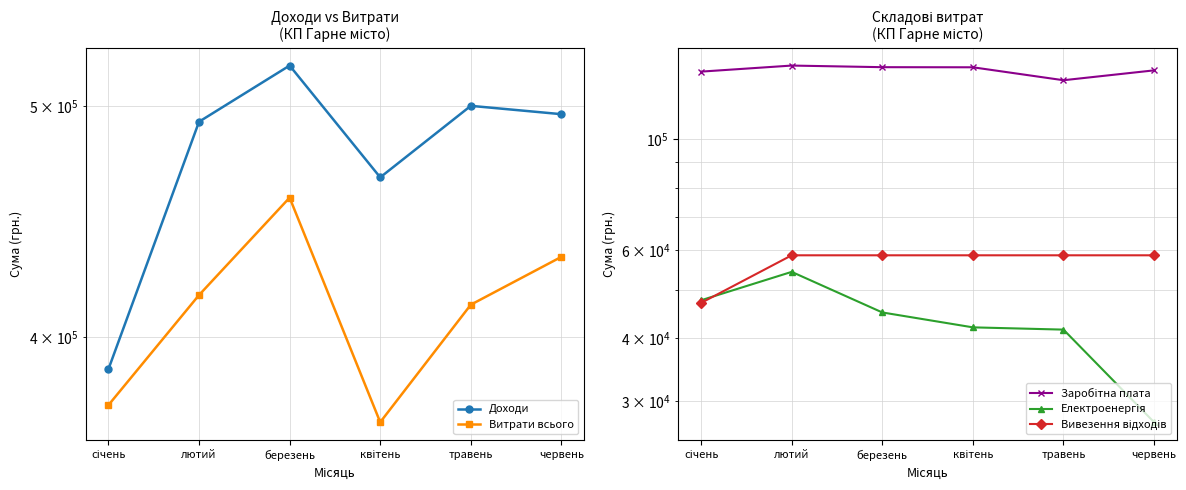

Reading left to right, list all the values displayed in this chart.

Доходи: січень=387822.0	лютий=492638.0	березень=520133.0	квітень=466841.0	травень=500269.0	червень=496249.0
Витрати всього: січень=374583.6	лютий=416630.0	березень=457779.4	квітень=368445.0	травень=412764.0	червень=432315.0
Заробітна плата: січень=136210.0	лютий=140050.0	березень=139014.0	квітень=138947.0	травень=130931.0	червень=136996.0
Електроенергія: січень=47678.0	лютий=54312.0	березень=45079.0	квітень=42097.0	травень=41662.0	червень=27236.0
Вивезення відходів: січень=47097.0	лютий=58605.0	березень=58604.0	квітень=58605.0	травень=58605.0	червень=58605.0